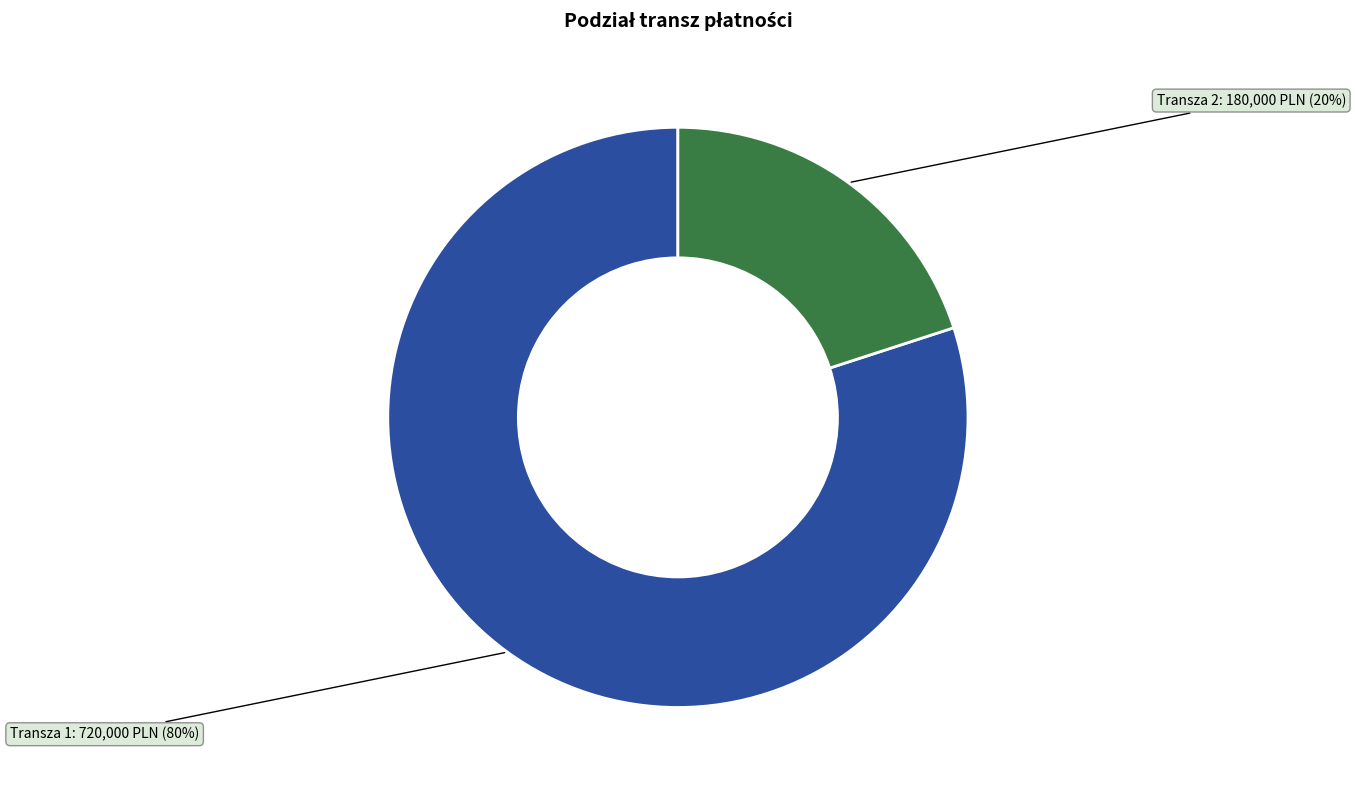

How many slices are in this pie chart?

2